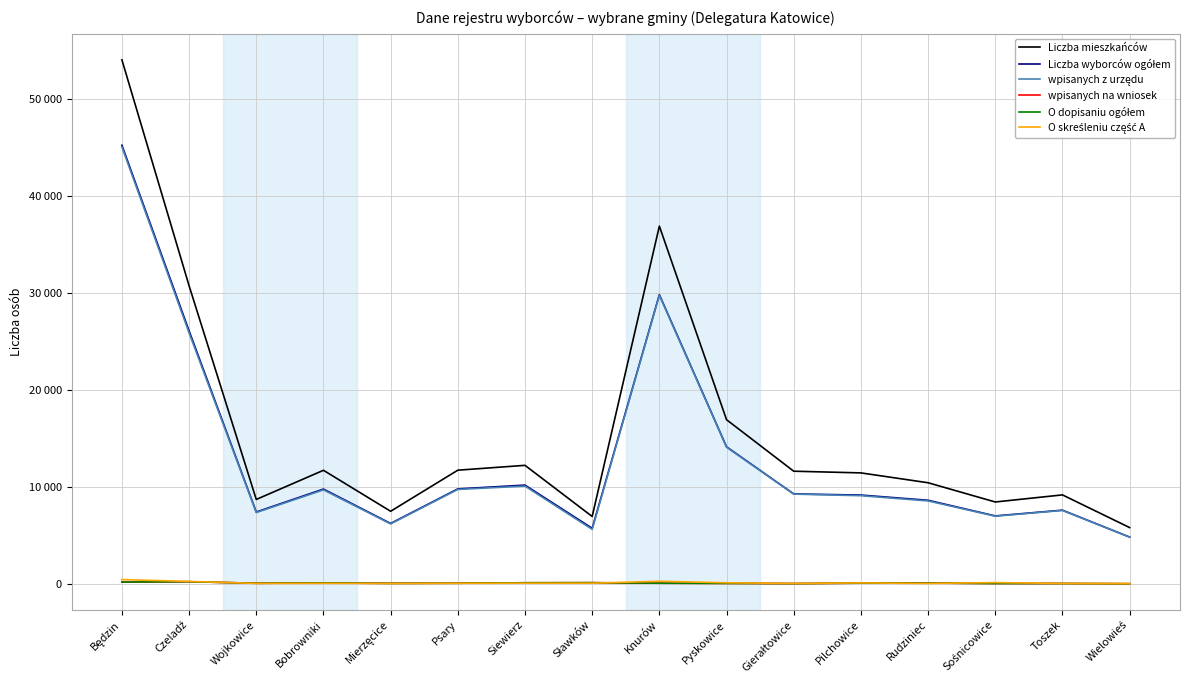

Does the chart have visible grid lines?

Yes